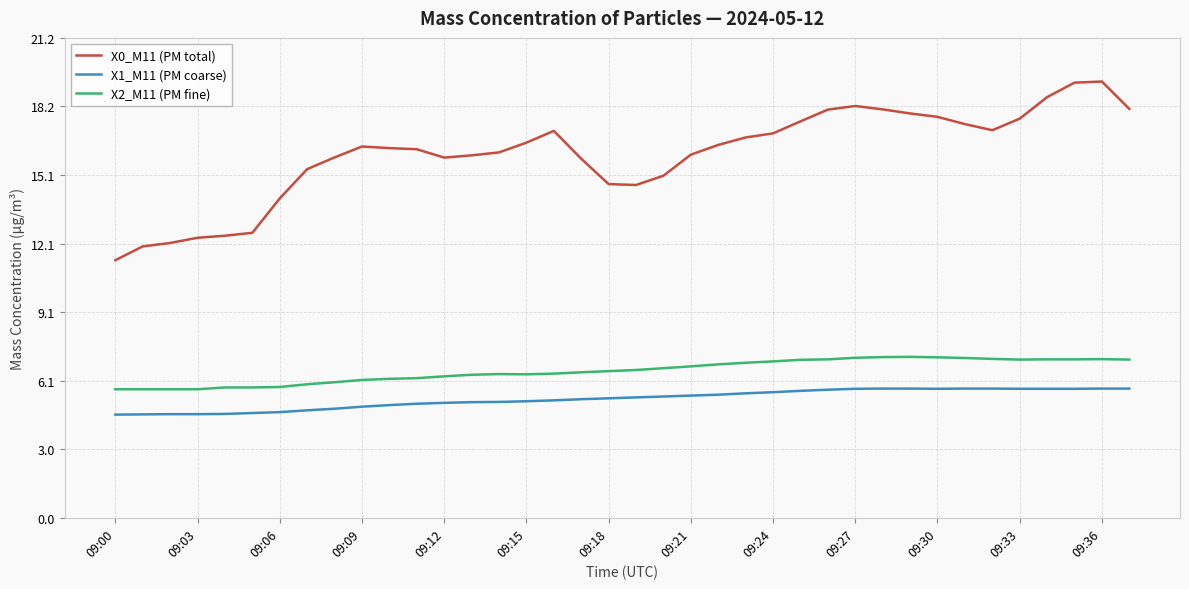

How many lines are shown in the chart?

3